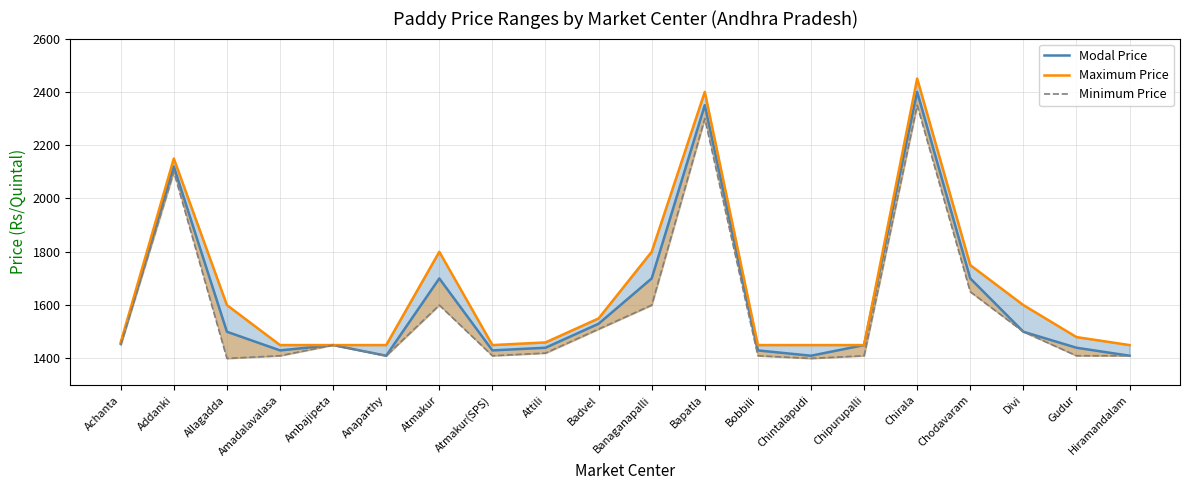

How many interior local peaks does the Minimum Price series have?

5